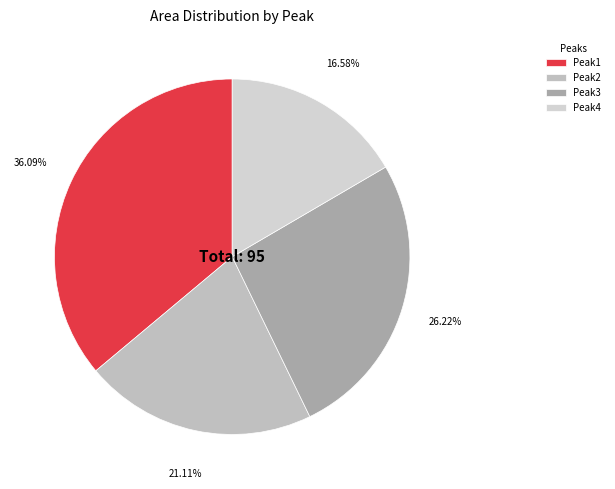

To the nearest percent, what is the combined percentage of Peak2 and Peak1?

57%